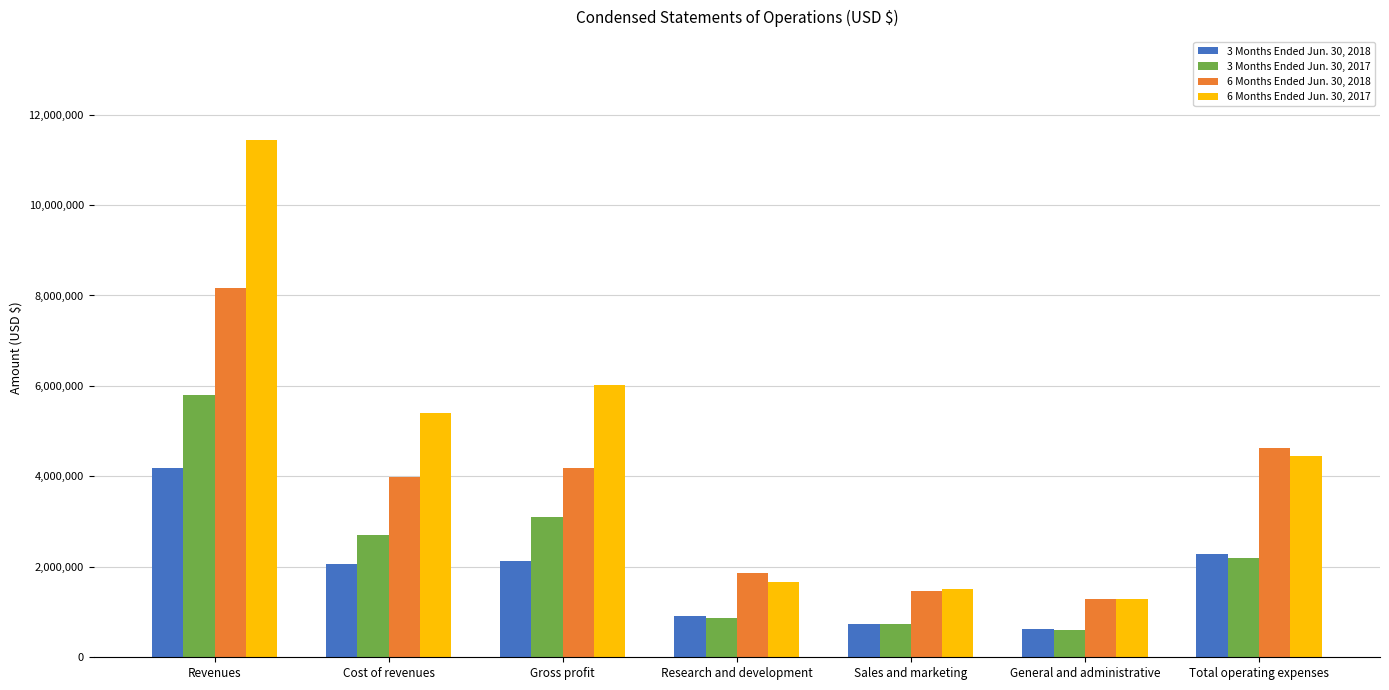

What is the highest value of the 6 Months Ended Jun. 30, 2017 series?

11427699